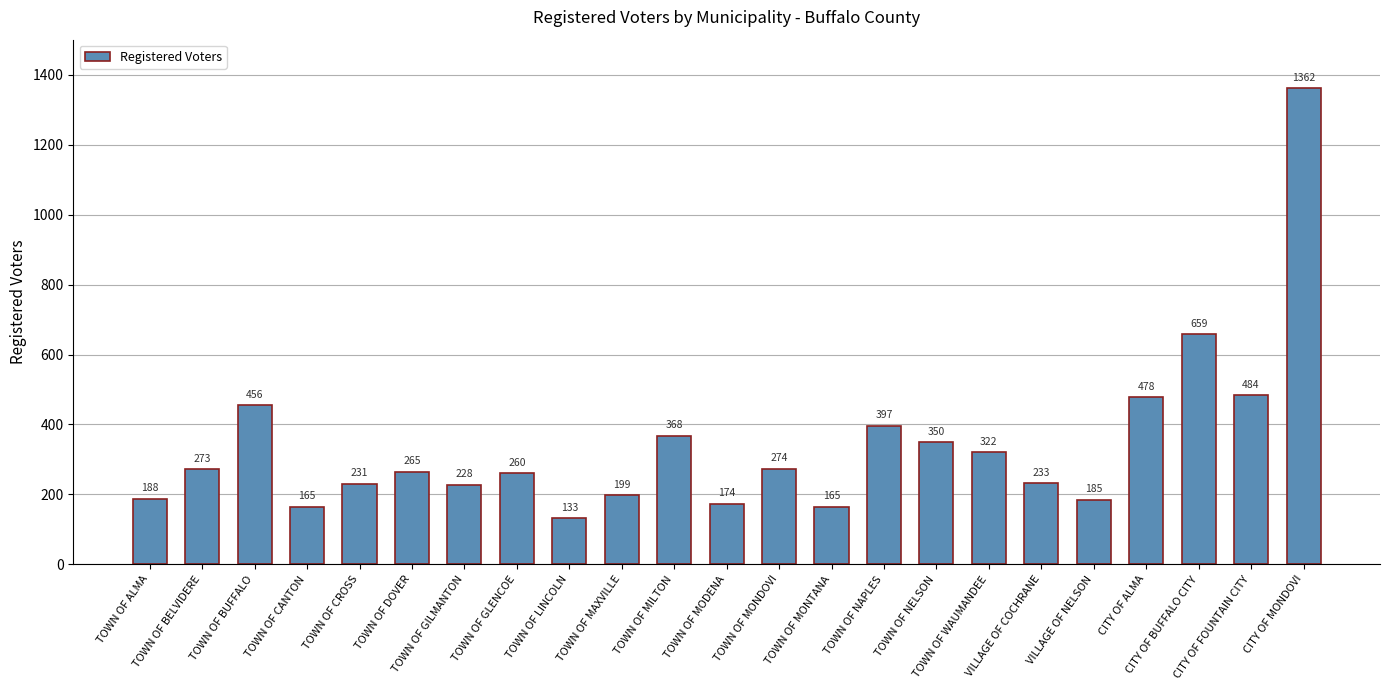

What is the change in value from TOWN OF CANTON to TOWN OF NAPLES?

+232